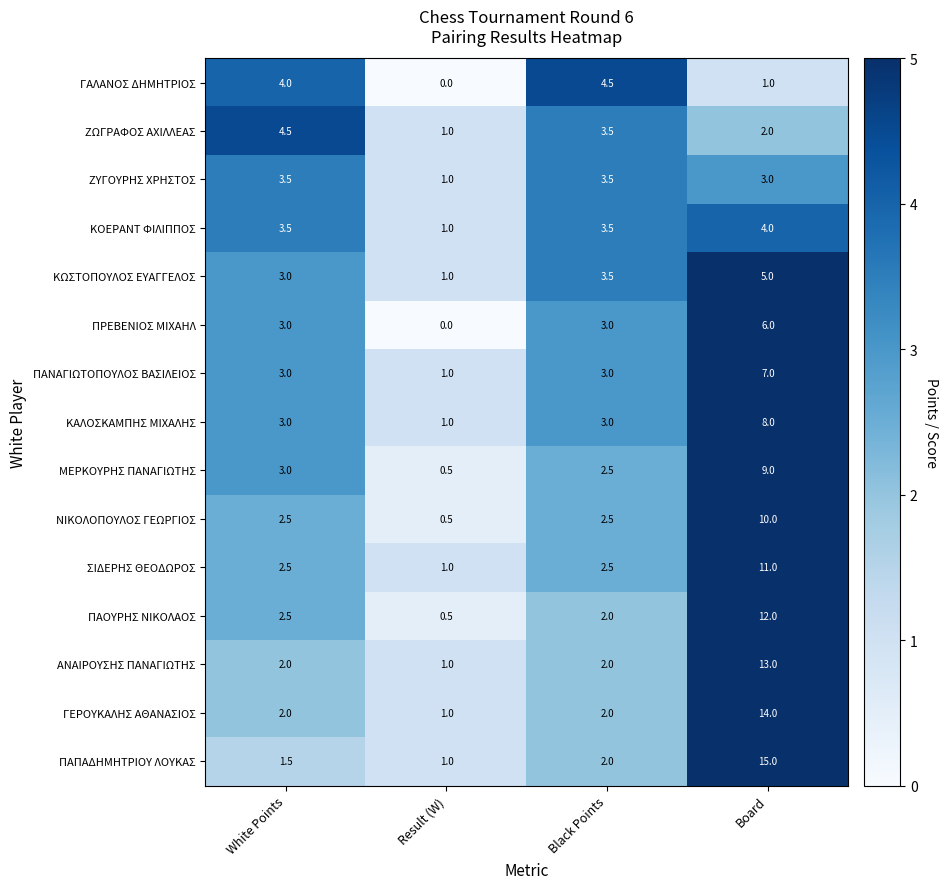

Read the ΚΟΕΡΑΝΤ ΦΙΛΙΠΠΟΣ value at Board.

4.0